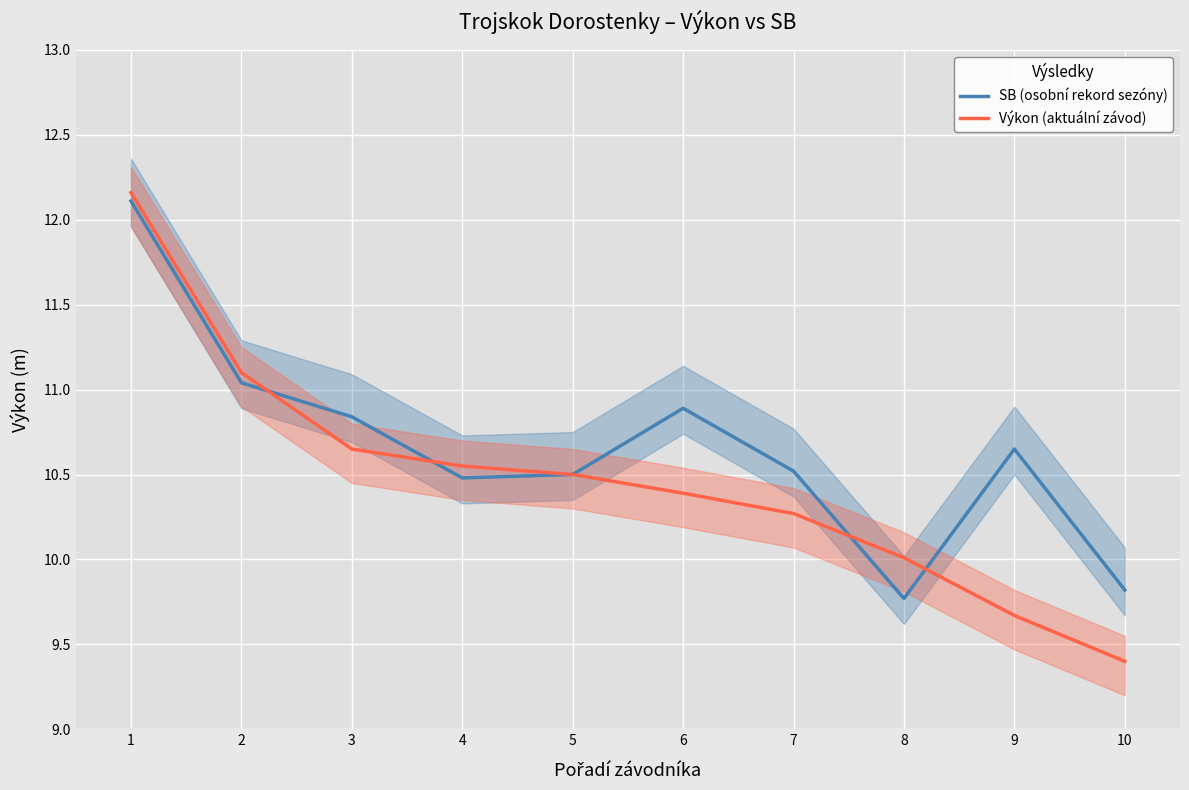

What is the value of the SB (osobní rekord sezóny) point at the 8th from the left?

9.8